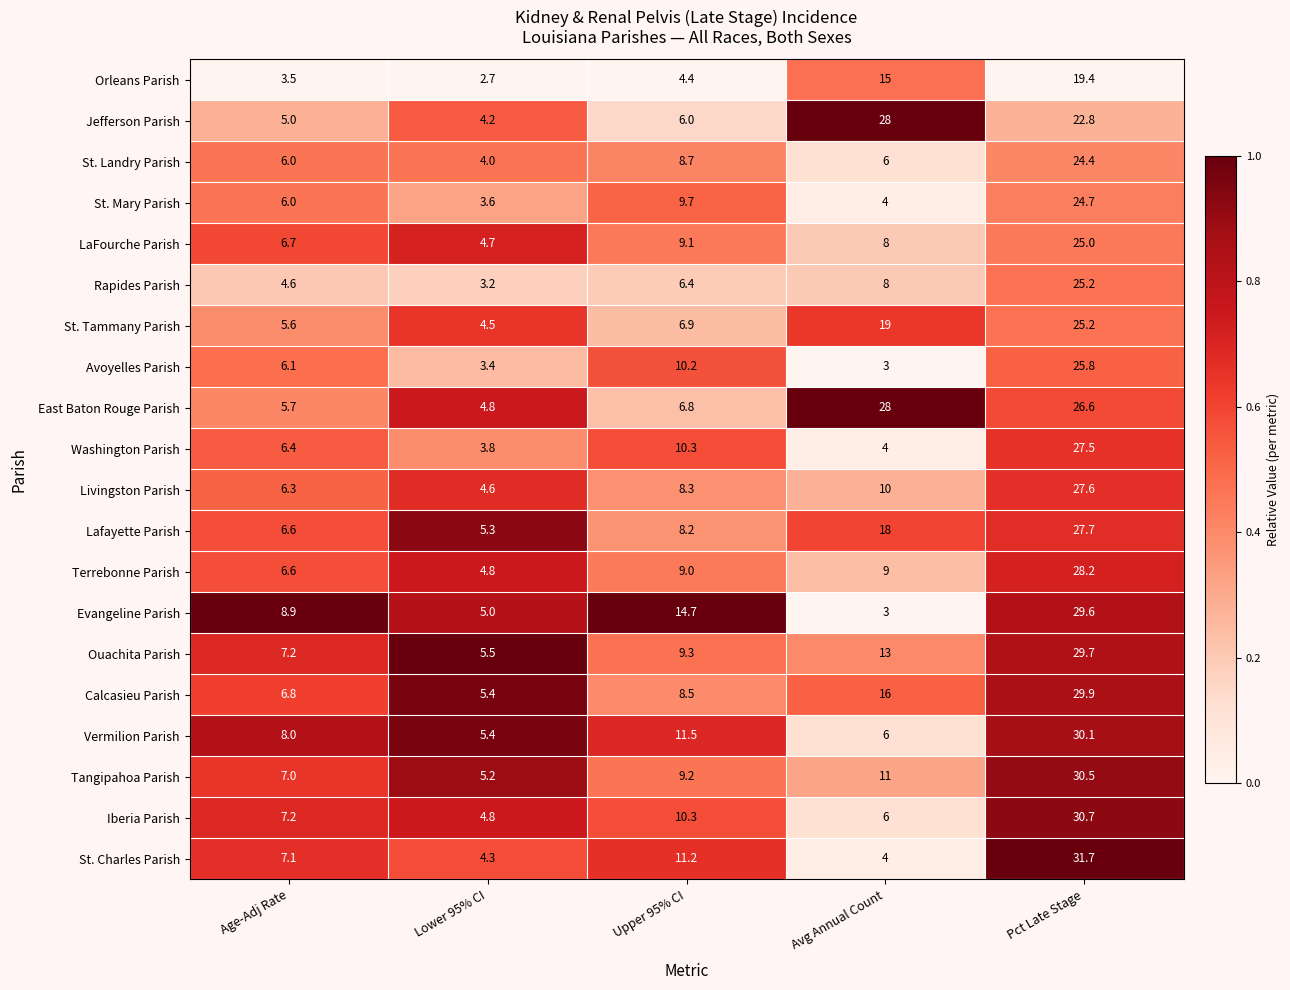

At which category does the chart reach its peak across all series?

Pct Late Stage